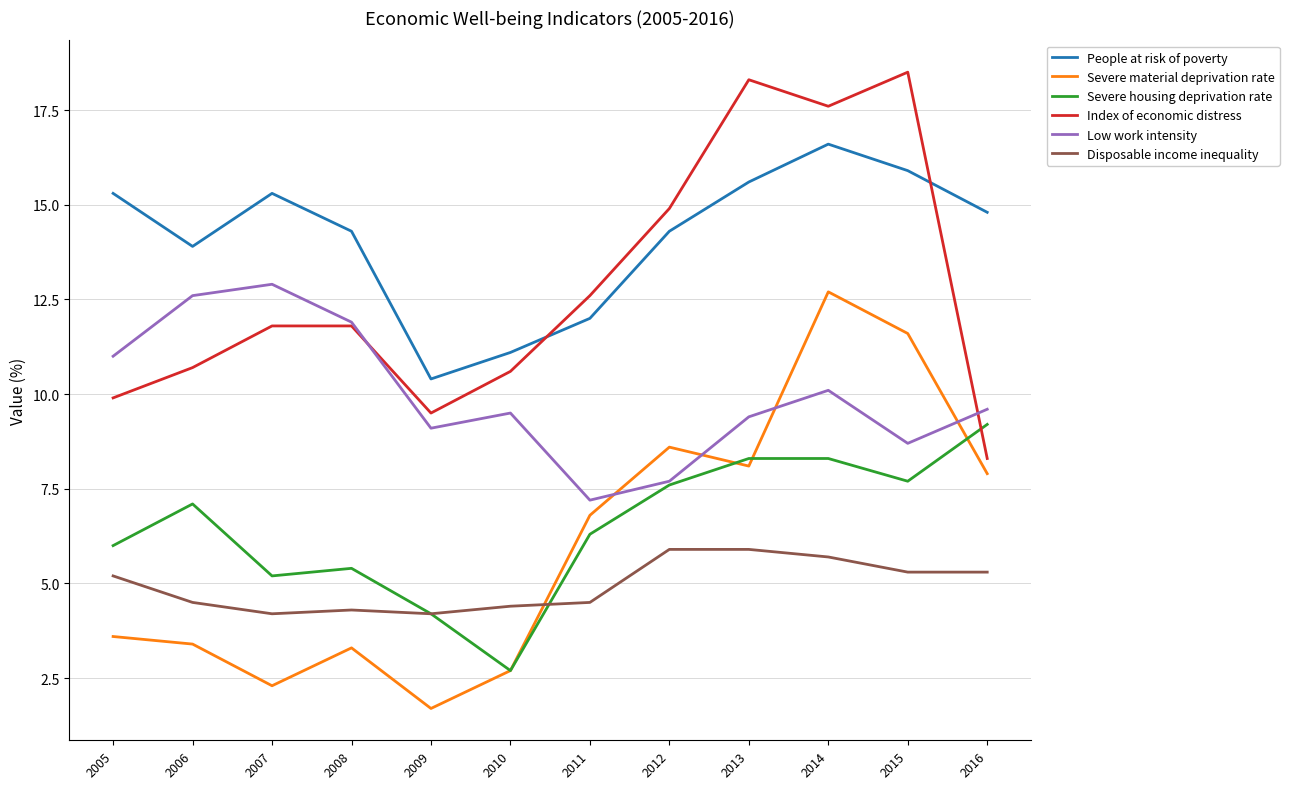

What is the minimum value shown in the chart?

1.7